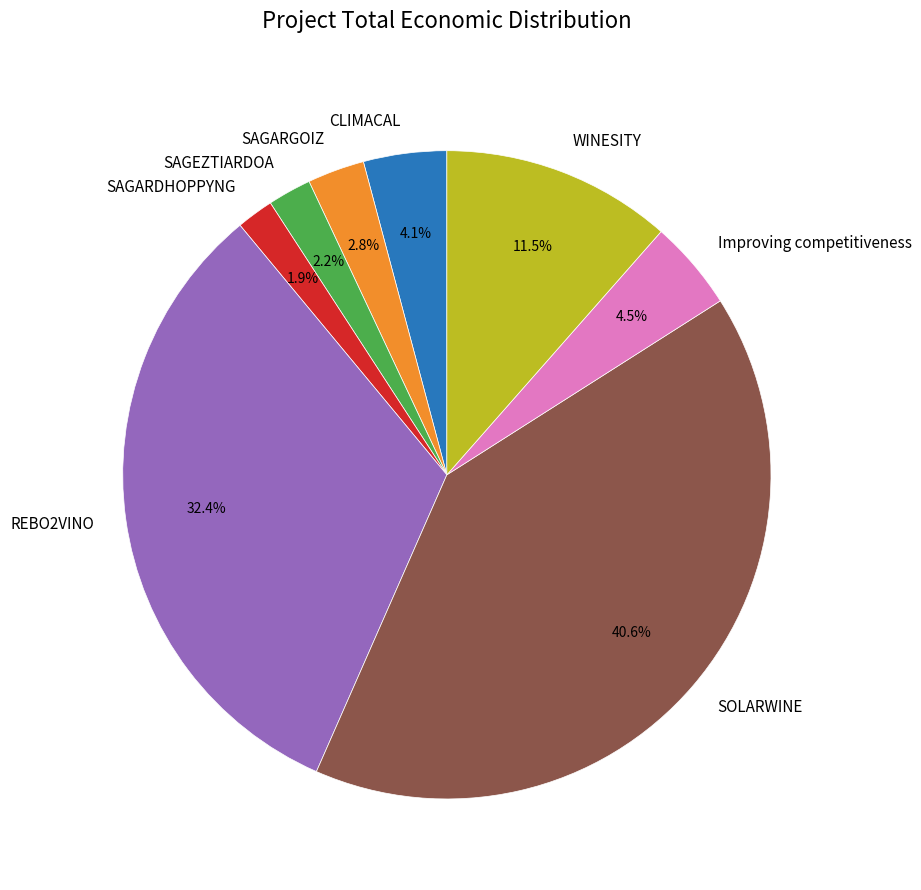

True or false: WINESITY accounts for 1% of the total.

False